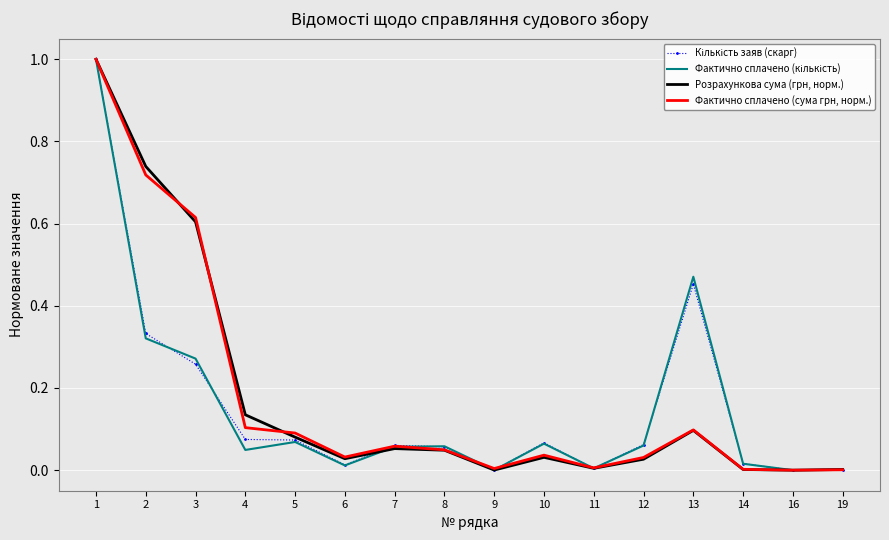

Between 3 and 4, which series saw the biggest shift?

Фактично сплачено (сума грн, норм.)